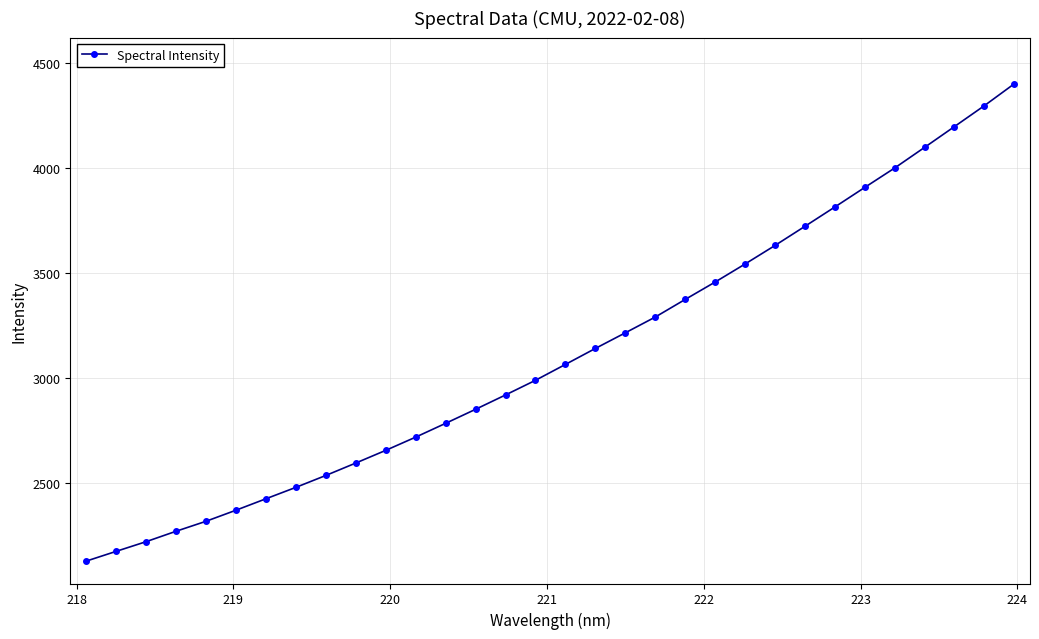

What is the greatest value displayed?

4400.1